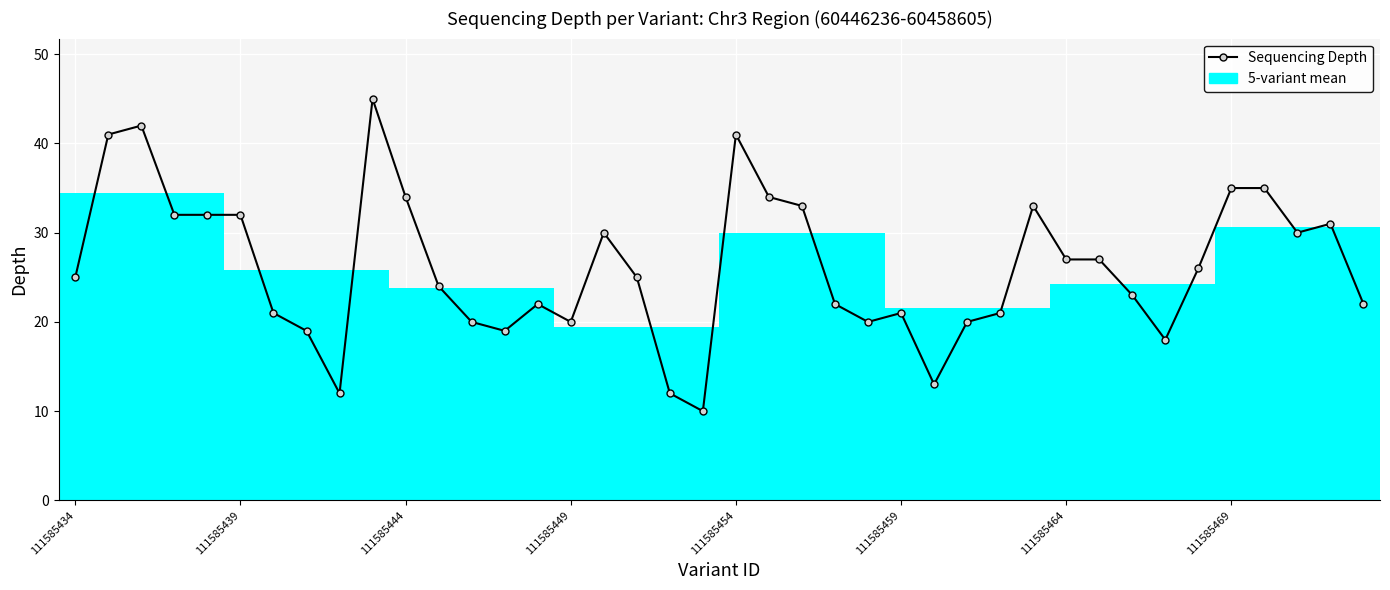

The value at 23 is 22. True or false?

True